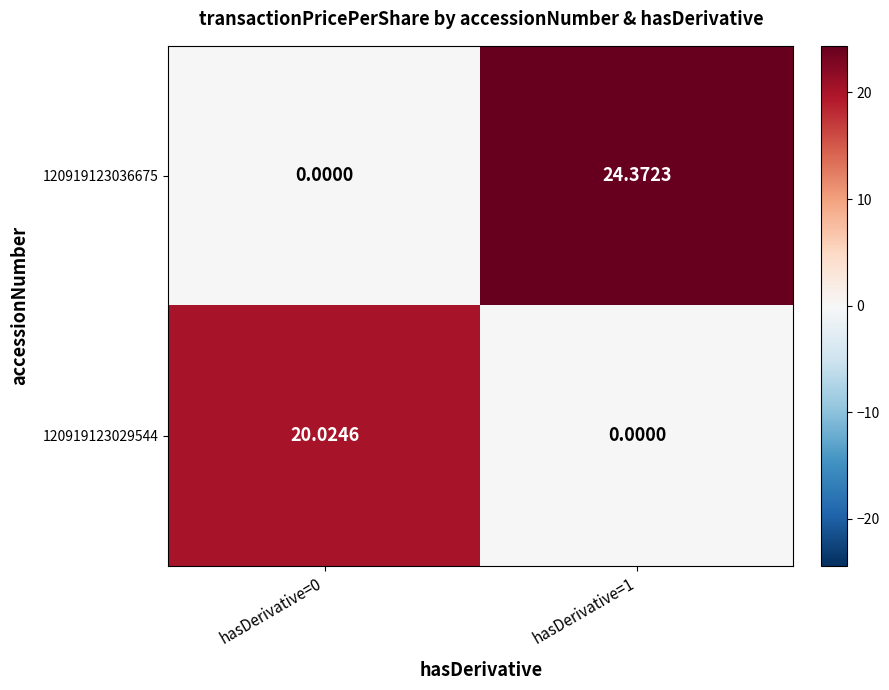

At which category is the sum across all series the highest?

hasDerivative=1